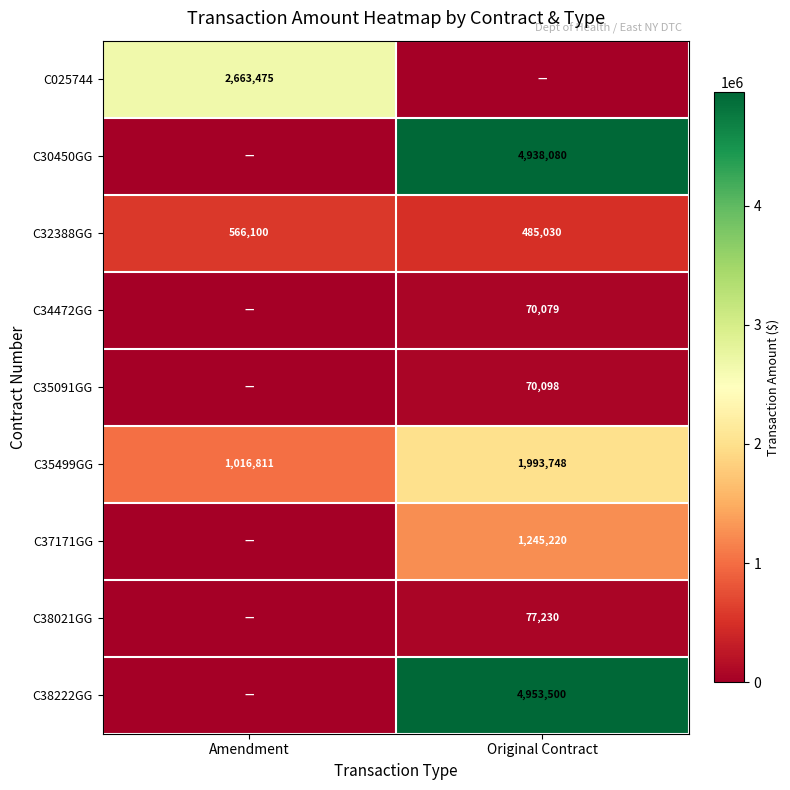

What is the average value of the C35499GG series?

1505280